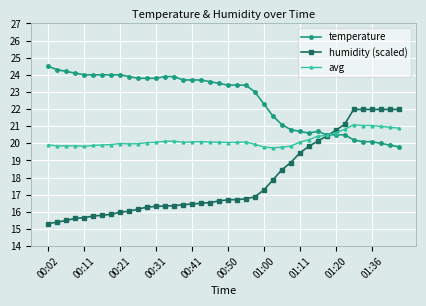

What is the maximum value shown in the chart?

24.5